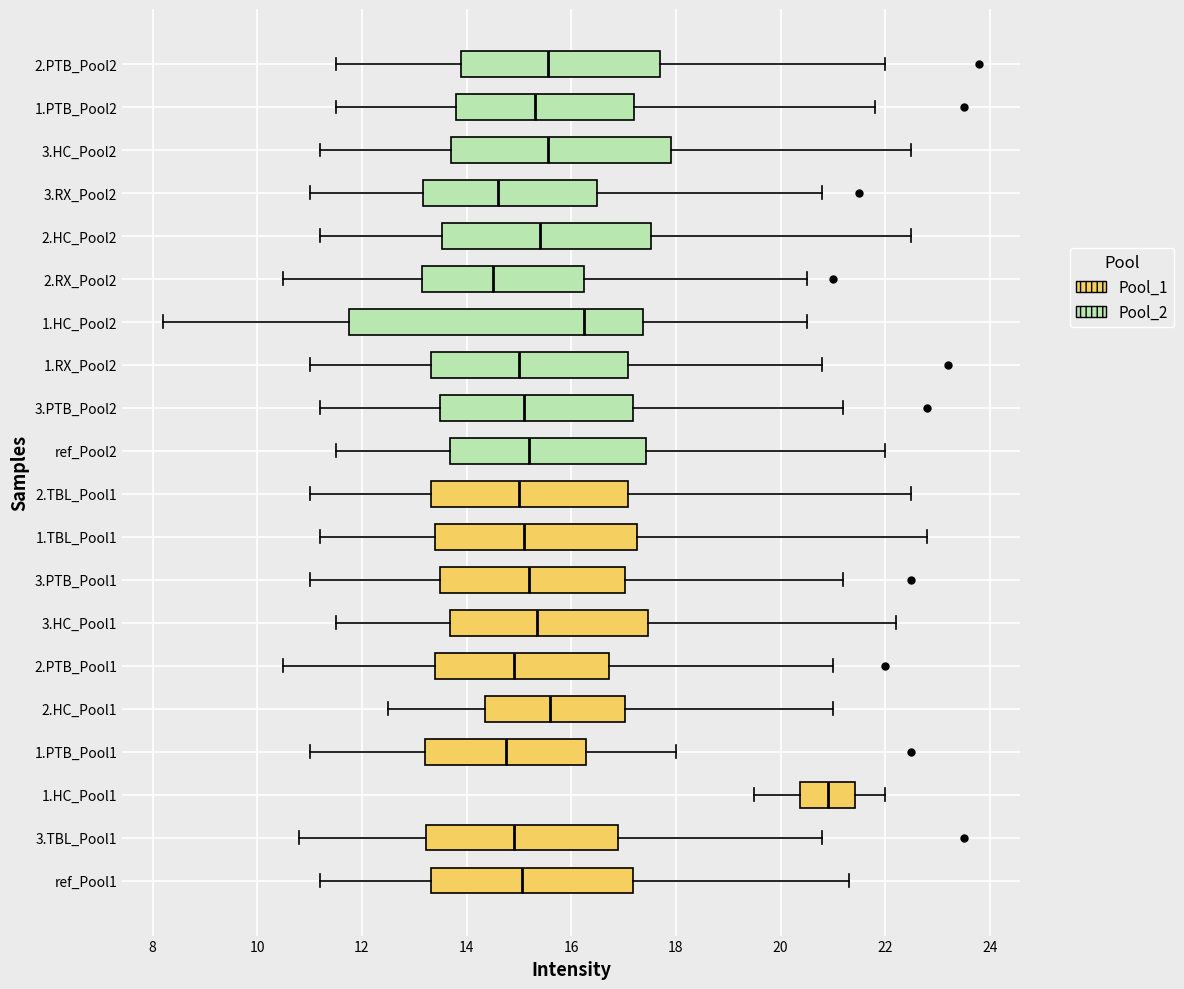

Where is the right edge of the box for ref_Pool1 on the x-axis? The values are not printed on the chart, so give them approximately, as read against the axis.

17.2